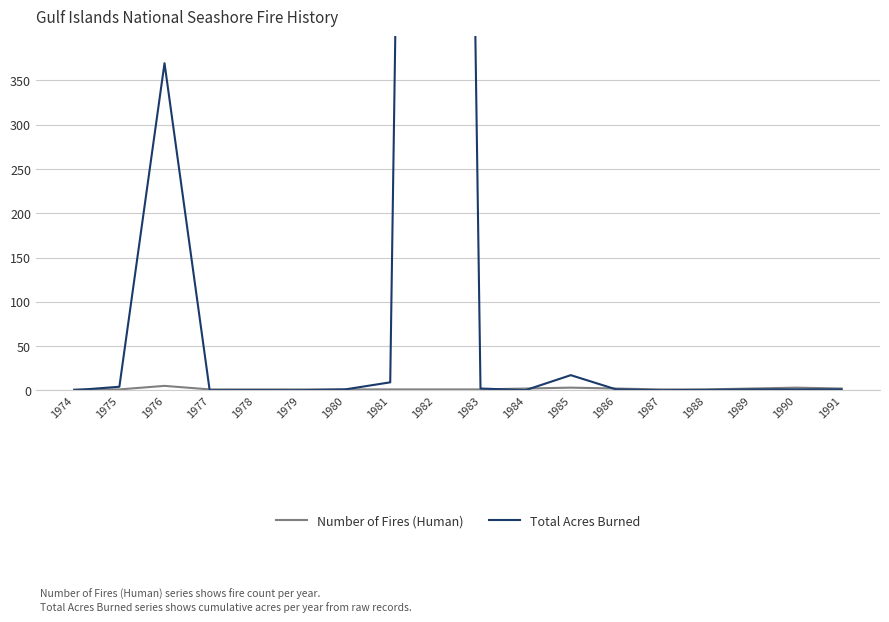

What is the value of the Number of Fires (Human) point at the 4th from the left?

1.0